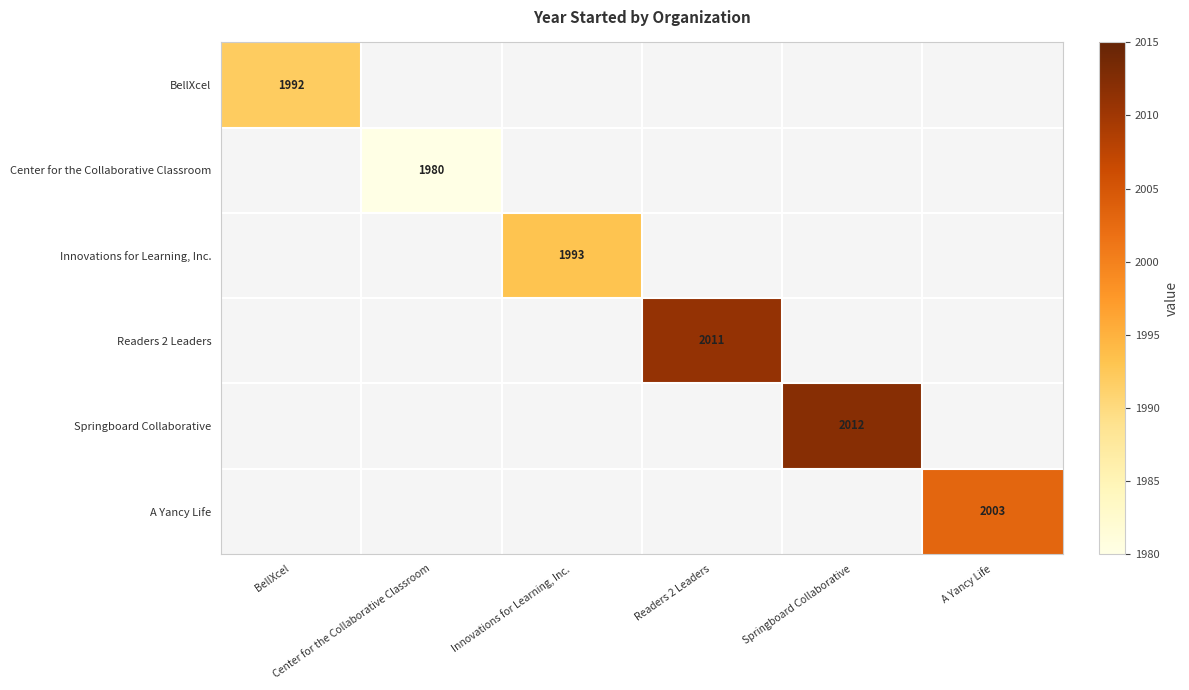

What is the greatest value displayed?

2012